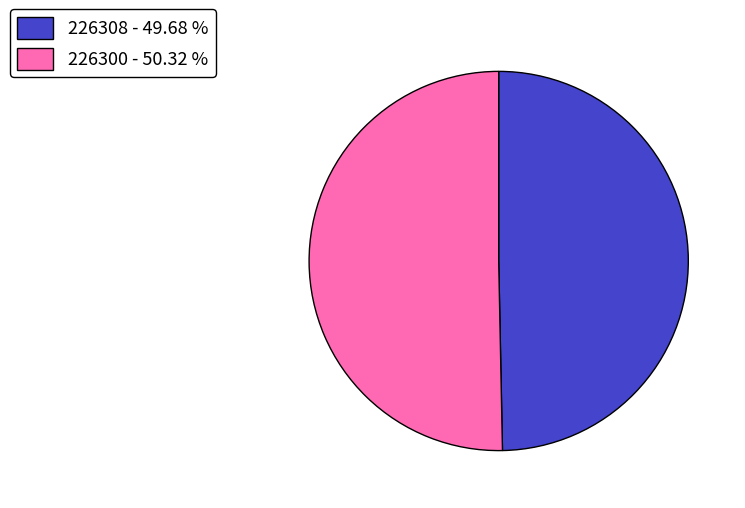

Between 226300 - 50.32 % and 226308 - 49.68 %, which is larger?

226300 - 50.32 %